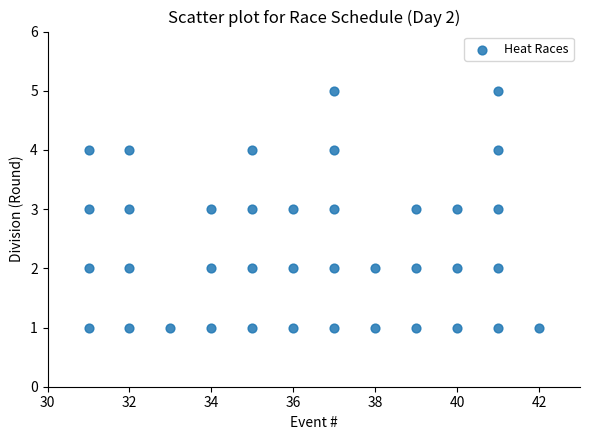

What is the range of X values (max minus min)?

11